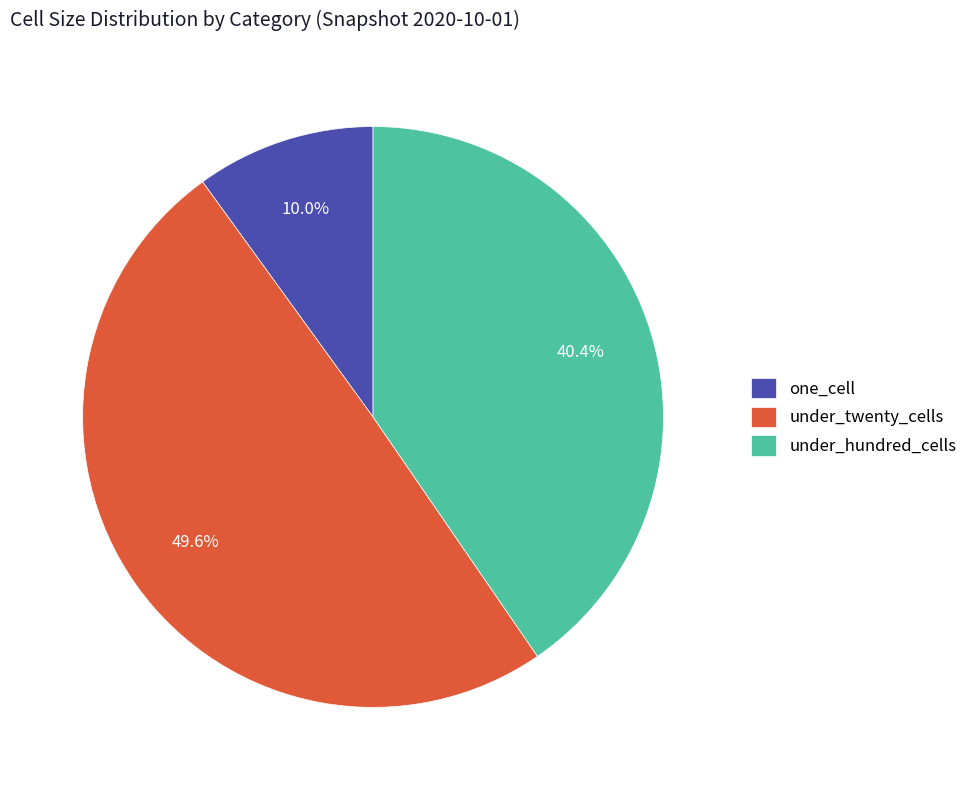

How many slices are in this pie chart?

3